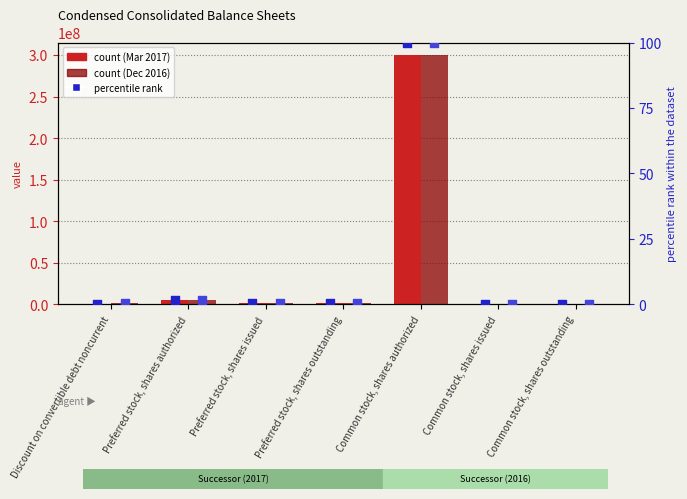

Which series has the widest spread of Y values?

Dec. 31, 2016